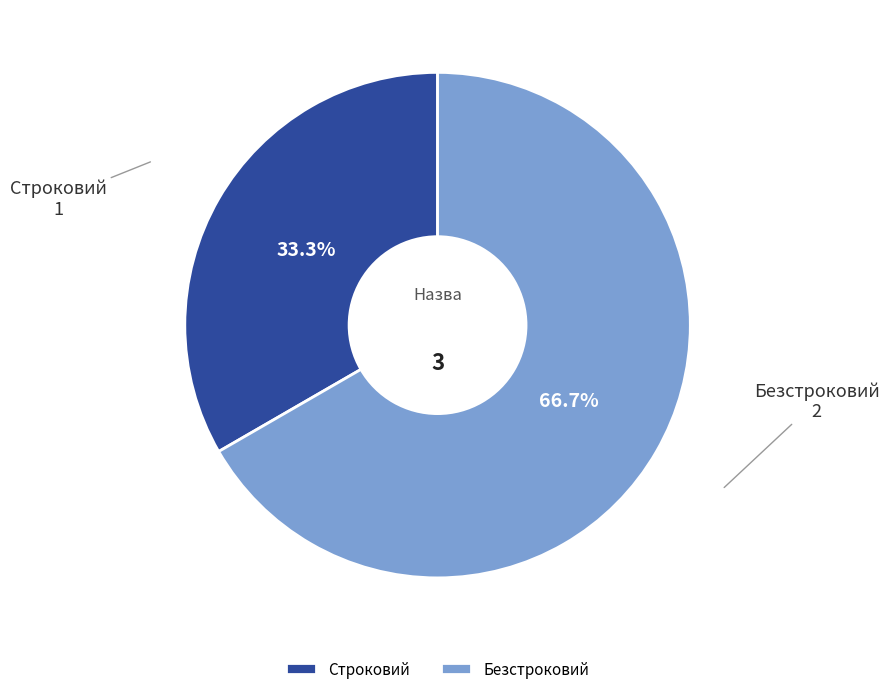

To the nearest percent, what portion does Строковий represent?

33%